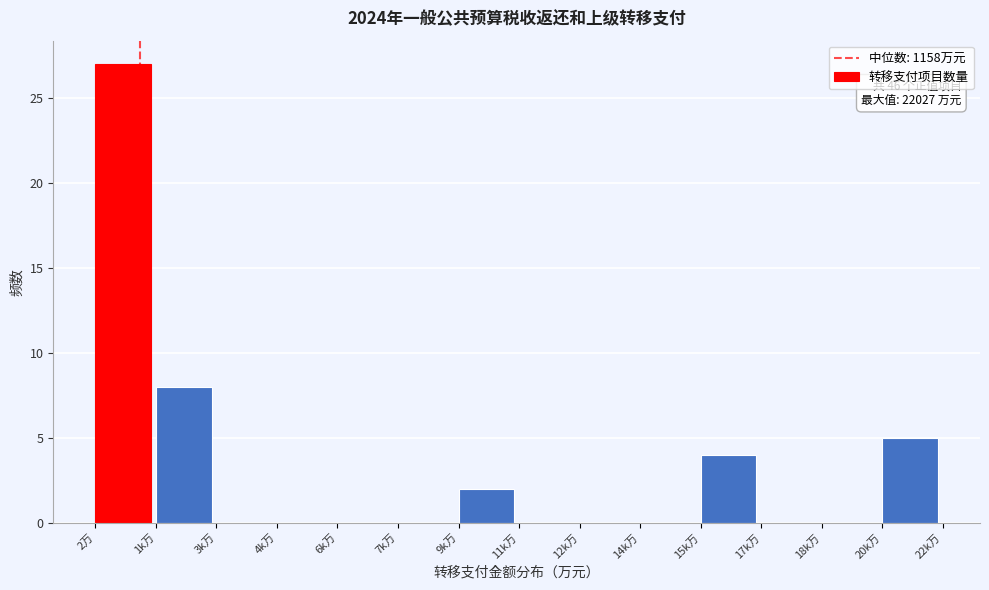

Reading left to right, what are all the values shown in this chart?

2万=27	1k万=8	3k万=0	4k万=0	6k万=0	7k万=0	9k万=2	11k万=0	12k万=0	14k万=0	15k万=4	17k万=0	18k万=0	20k万=5